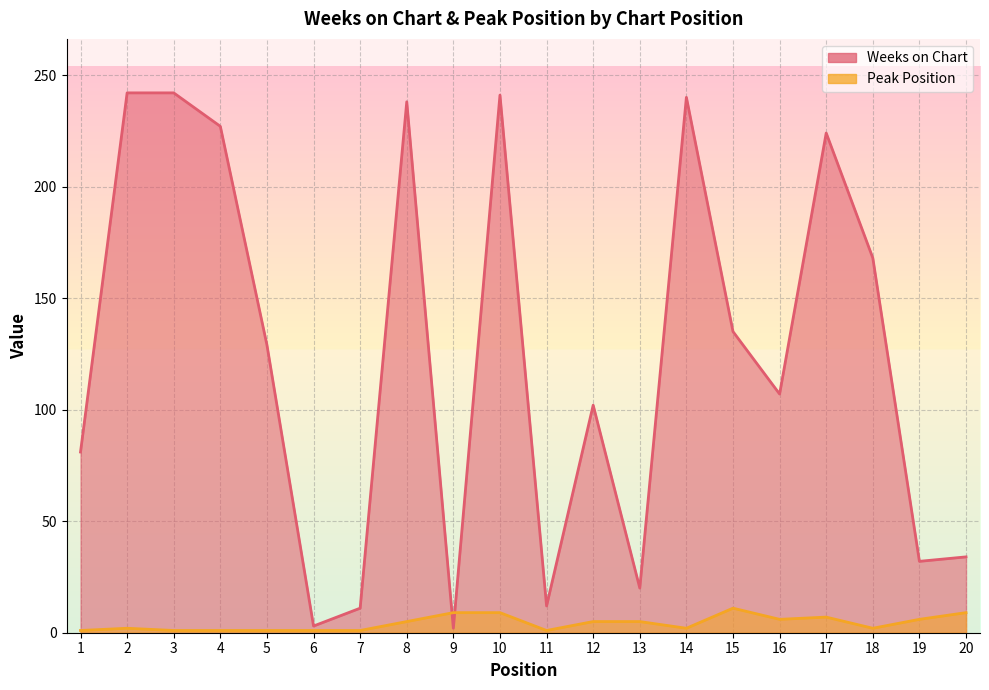

What is the value of the Weeks on Chart point at the 8th from the left?

238